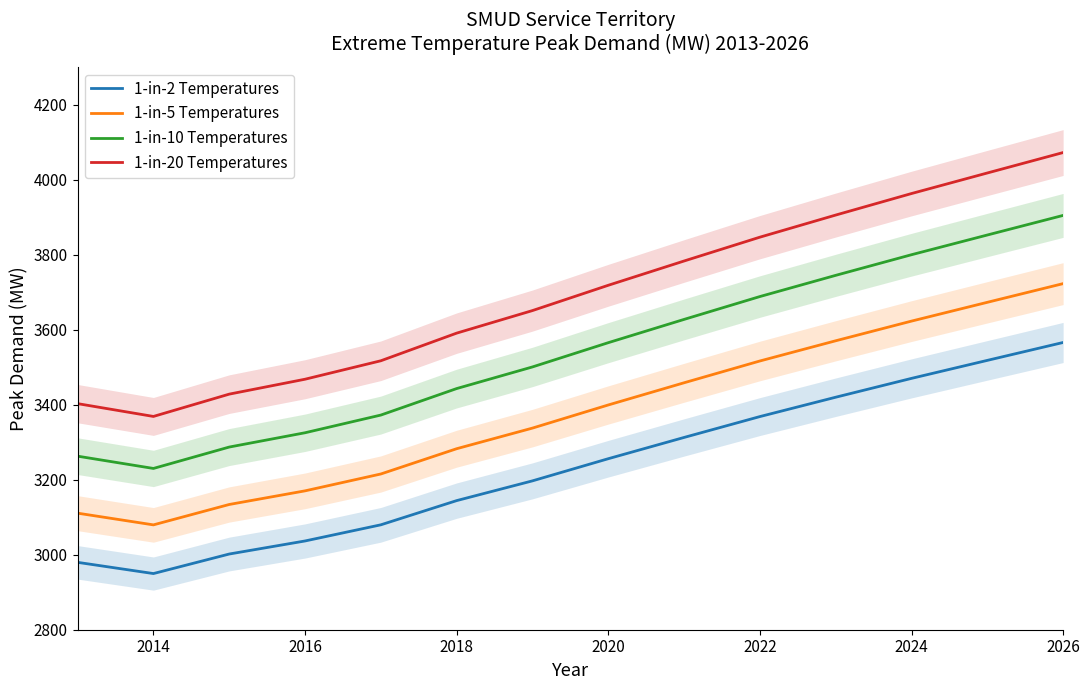

Is the value of 1-in-20 Temperatures at 2018 greater than the value of 1-in-5 Temperatures at 2016?

Yes